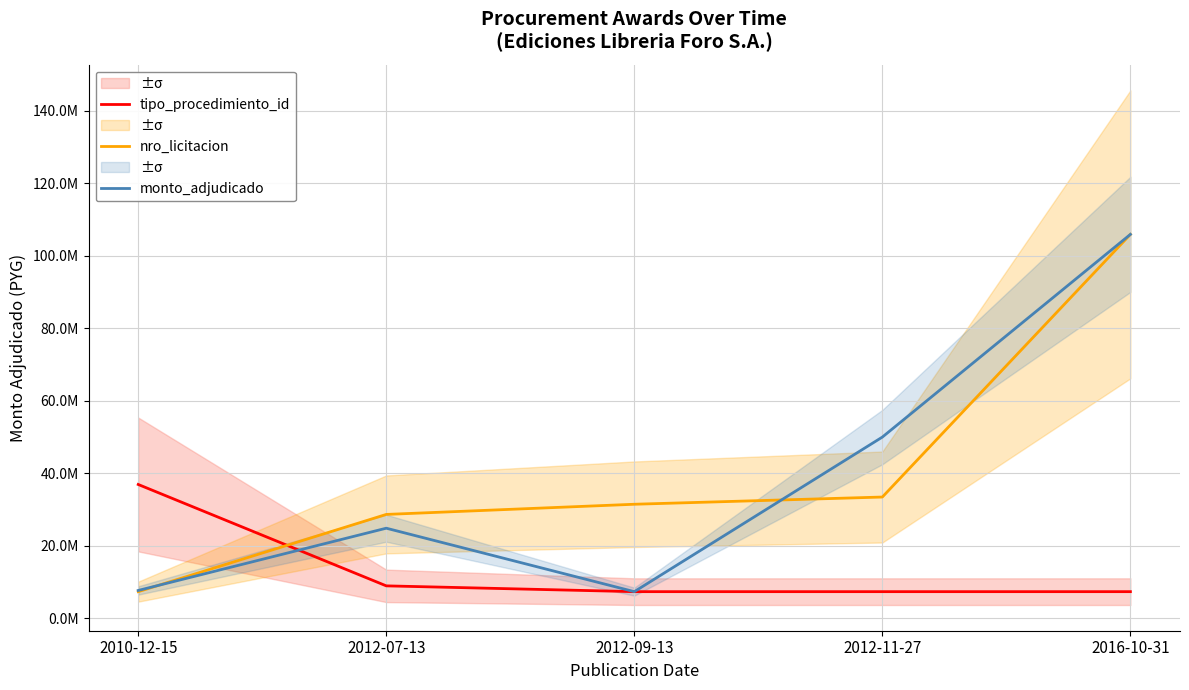

How many data points in monto_adjudicado are less than 24861400?

2